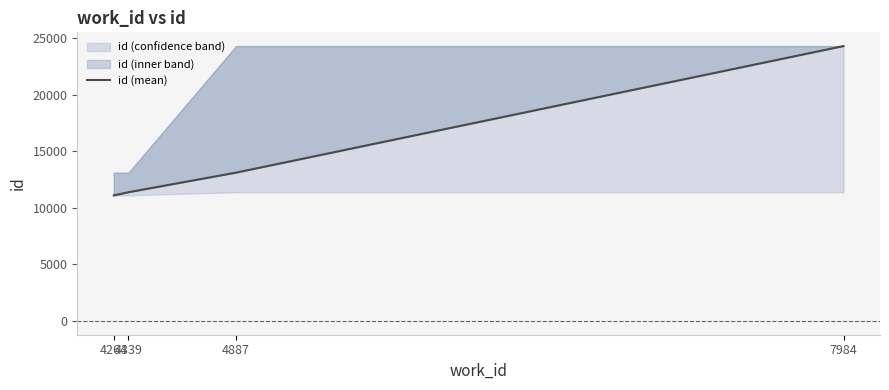

Read the value at 4339, to the nearest 100.

11400